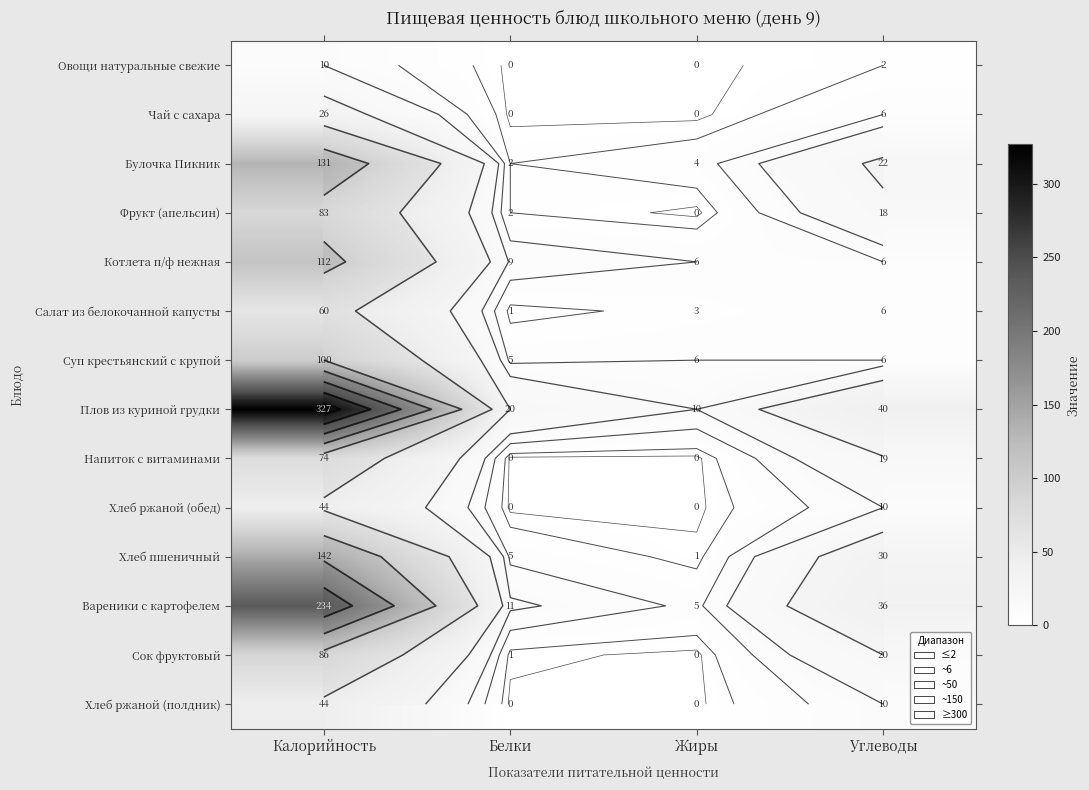

At which category does the chart reach its minimum across all series?

Белки